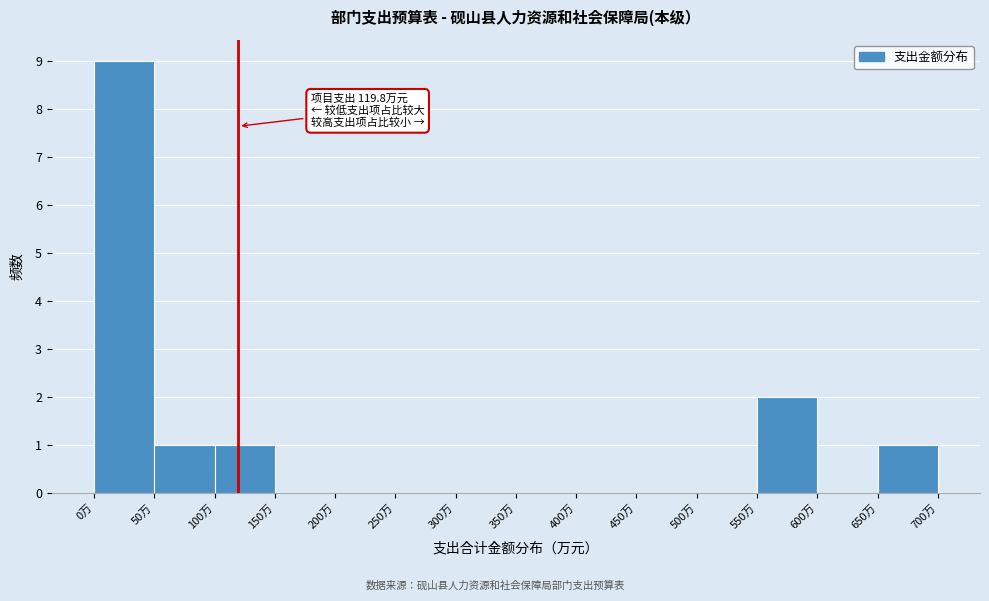

Which range on the x-axis has the tallest bar?

0 to 50